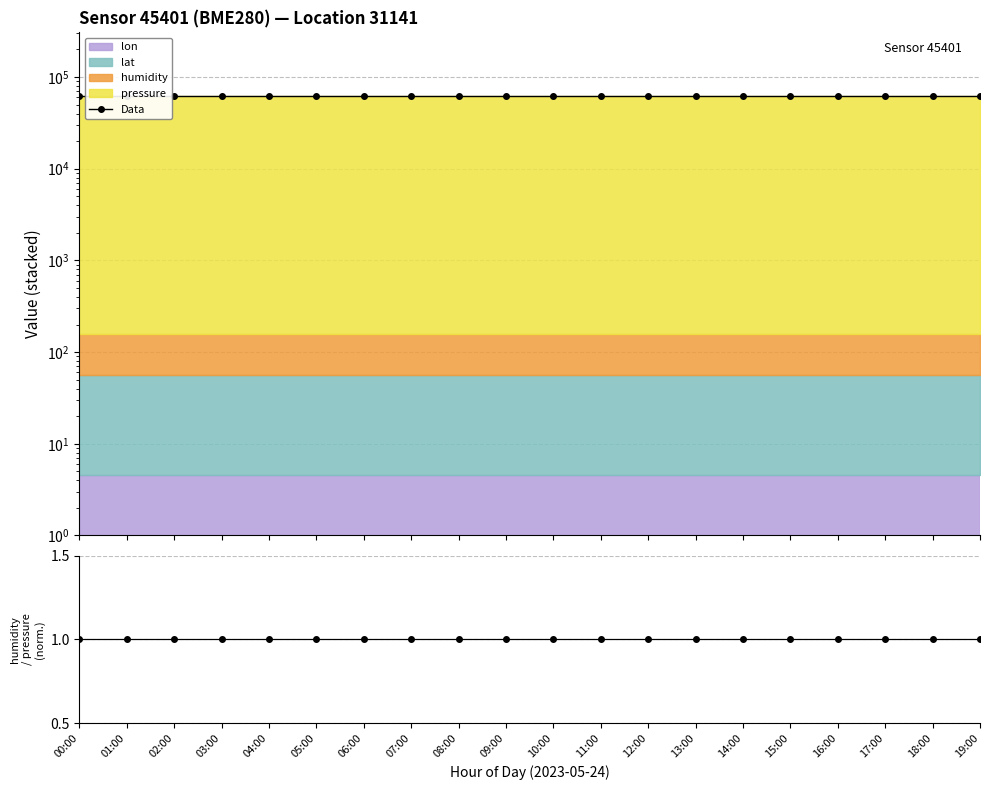

What position from the left is 12:00?

13